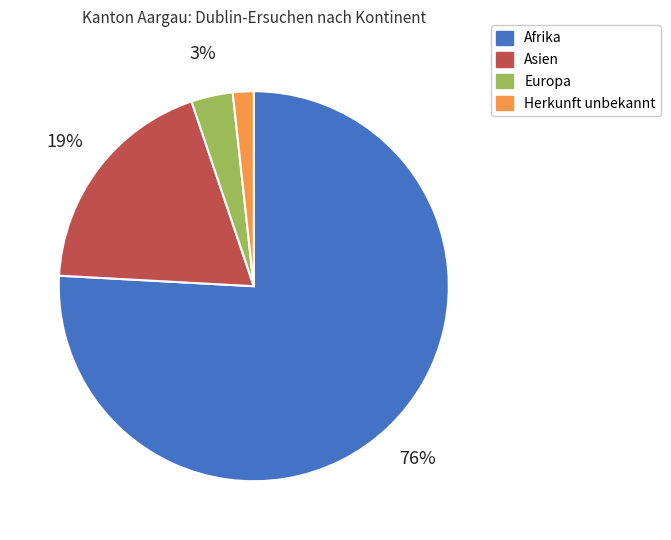

What is the smallest slice in the pie chart?

Herkunft unbekannt